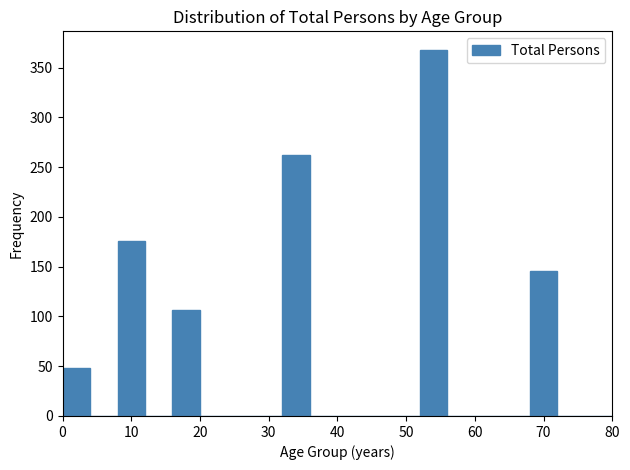

Reading left to right, list every bar in this chart as the range it spans on the x-axis followed by its height. The values are not printed on the chart, so give them approximately, as read against the axis.

0 to 4: 50
4 to 8: 0
8 to 12: 175
12 to 16: 0
16 to 20: 105
20 to 24: 0
24 to 28: 0
28 to 32: 0
32 to 36: 260
36 to 40: 0
40 to 44: 0
44 to 48: 0
48 to 52: 0
52 to 56: 370
56 to 60: 0
60 to 64: 0
64 to 68: 0
68 to 72: 145
72 to 76: 0
76 to 80: 0